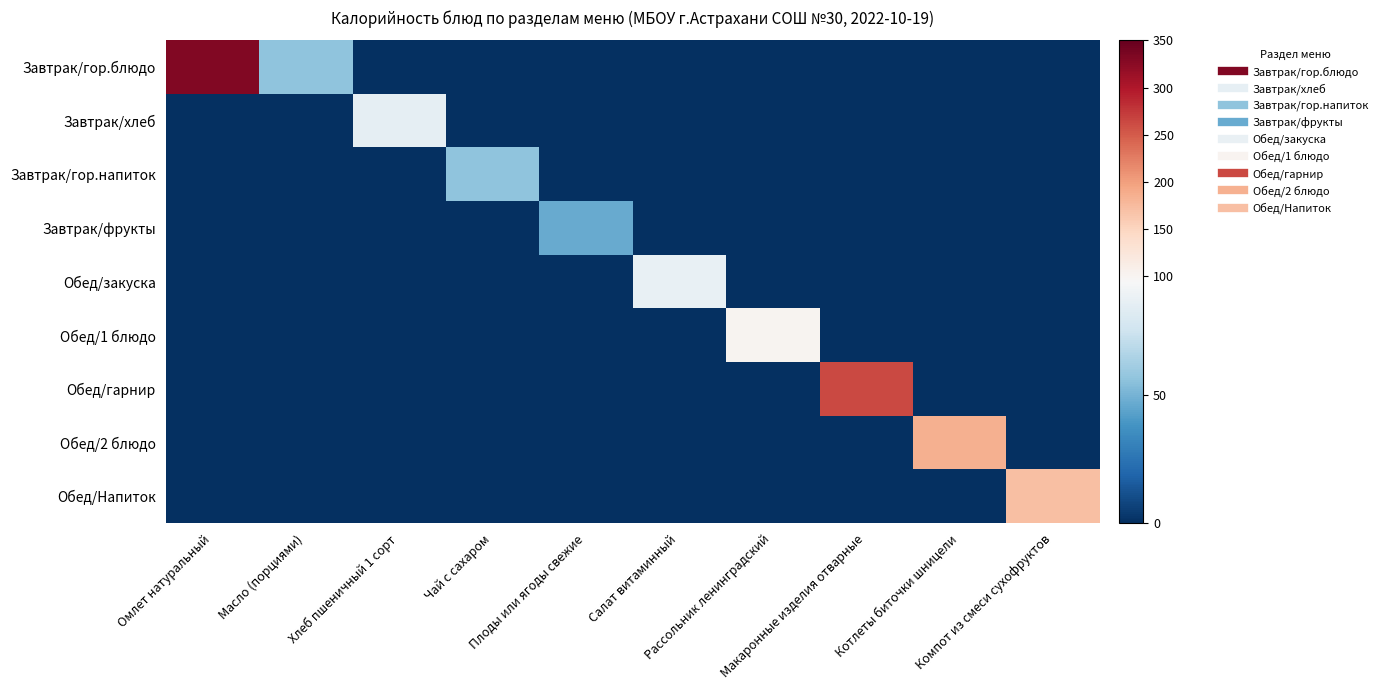

At how many categories does at least one series exceed 206?

2